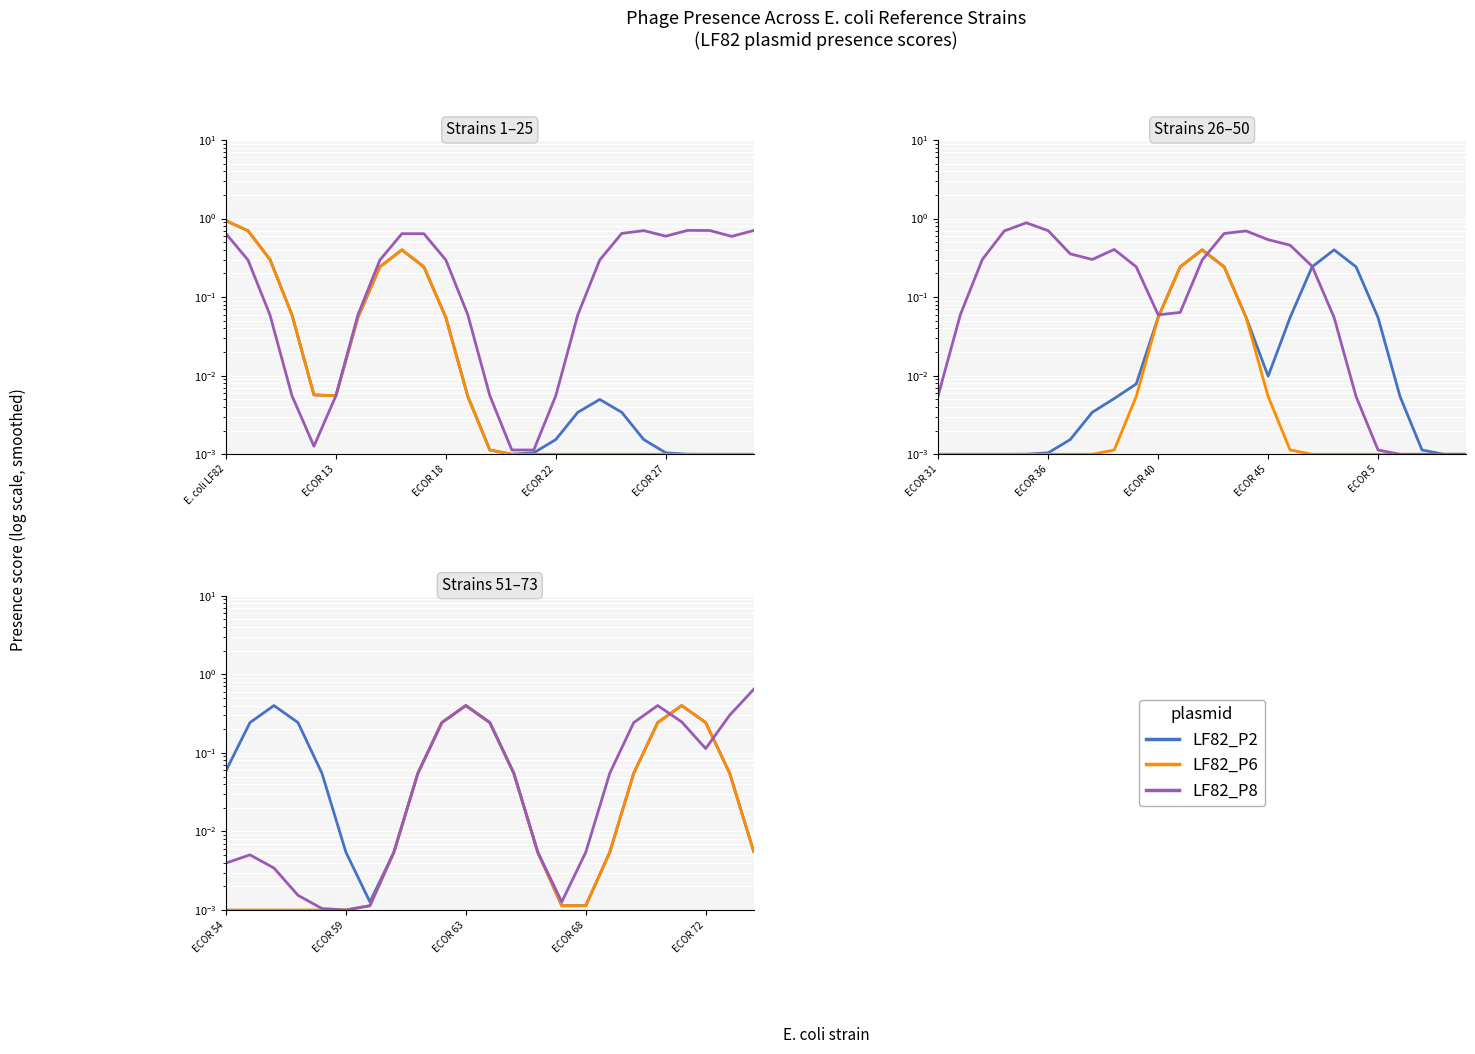

Is the value of LF82_P2 at 14 greater than the value of LF82_P6 at 8?

No